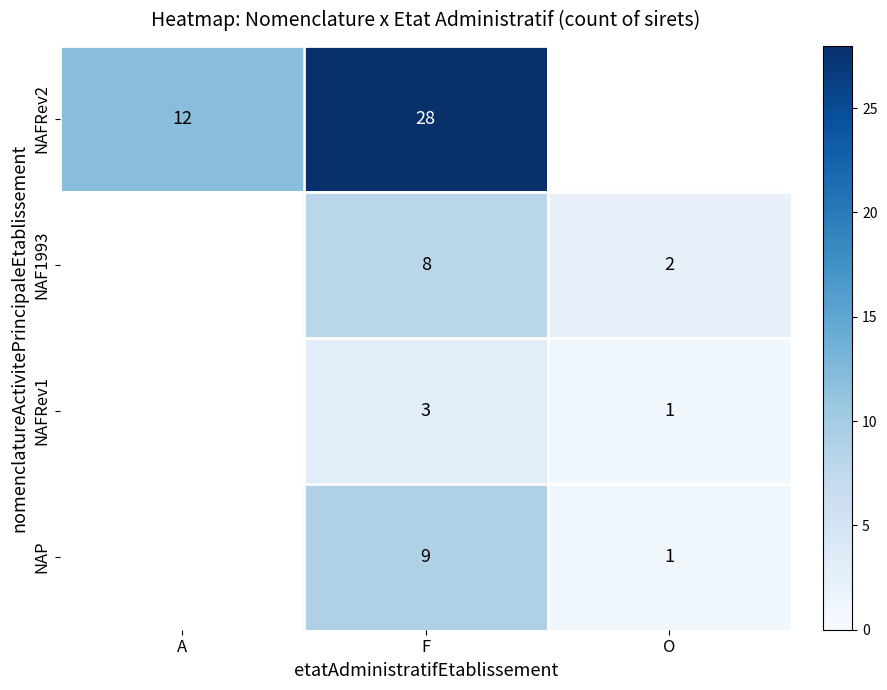

Is it true that NAFRev1 equals 5.2 at F?

False